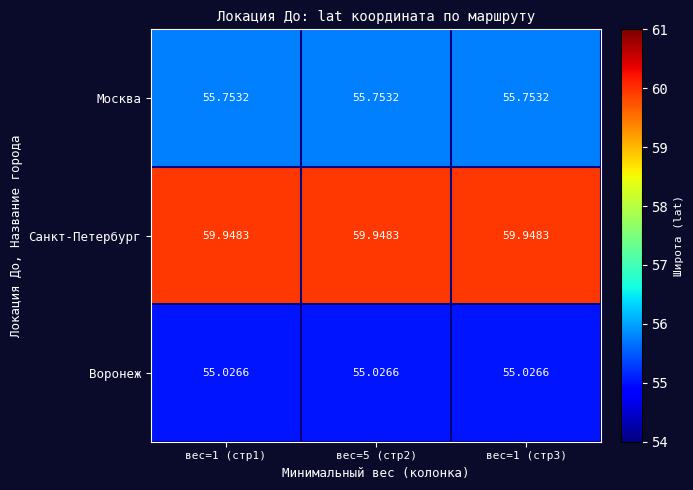

List the series in order of their peak value, lowest first.

Воронеж, Москва, Санкт-Петербург